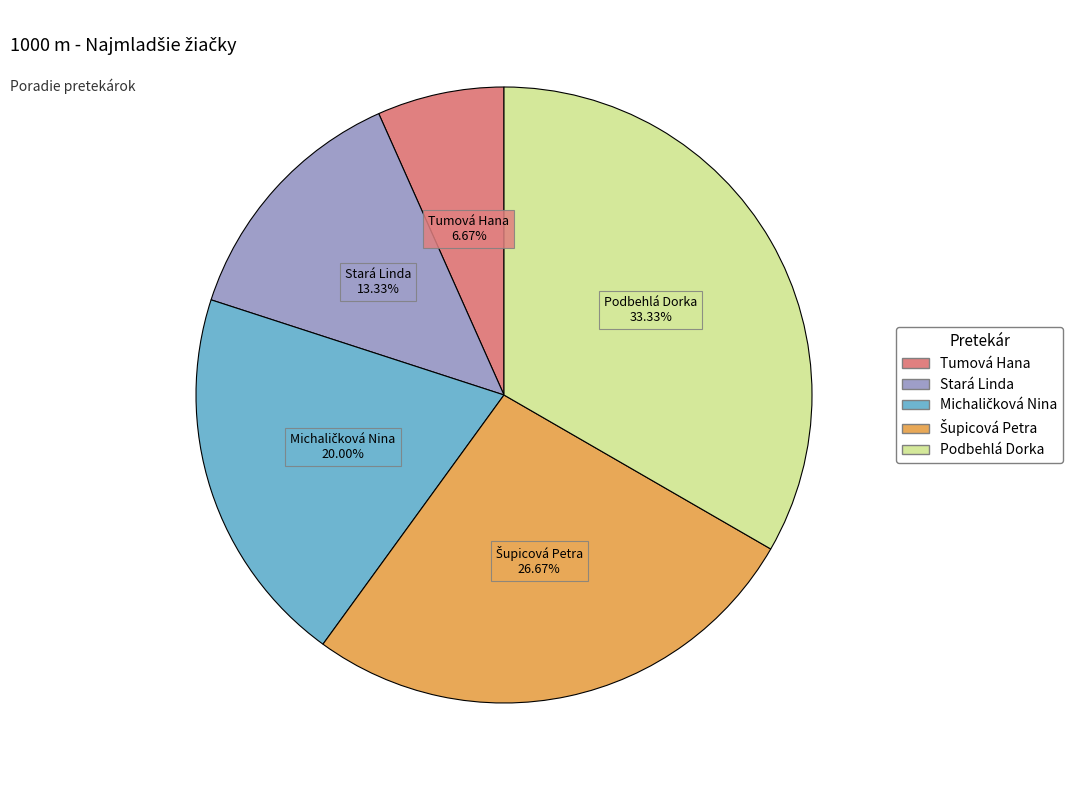

Is there a majority slice in this chart?

No